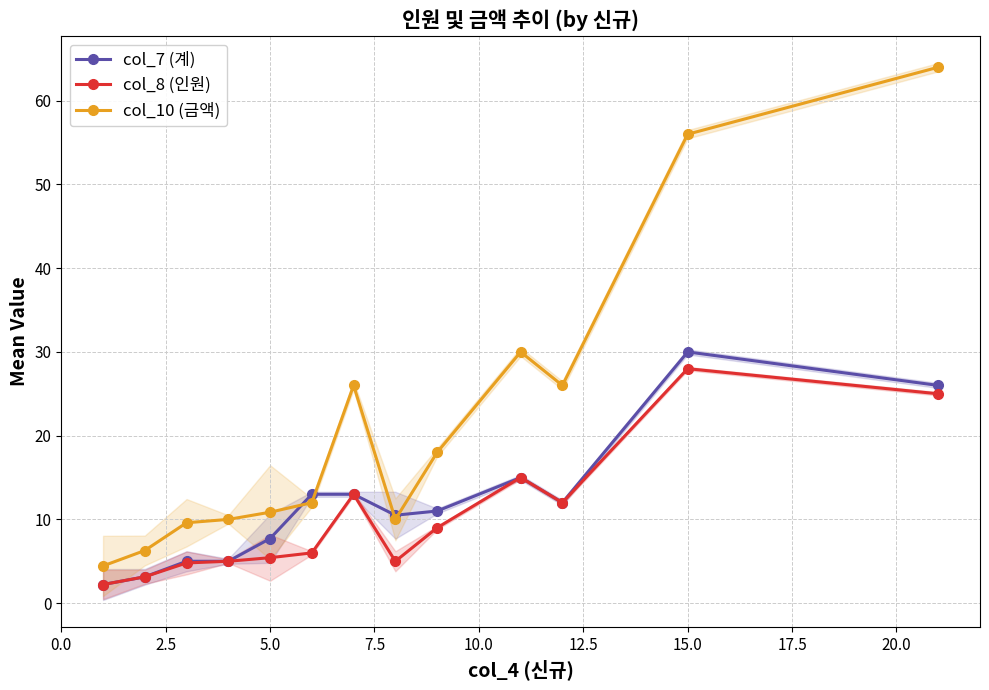

True or false: col_10 (금액) and col_8 (인원) cross at least once.

False